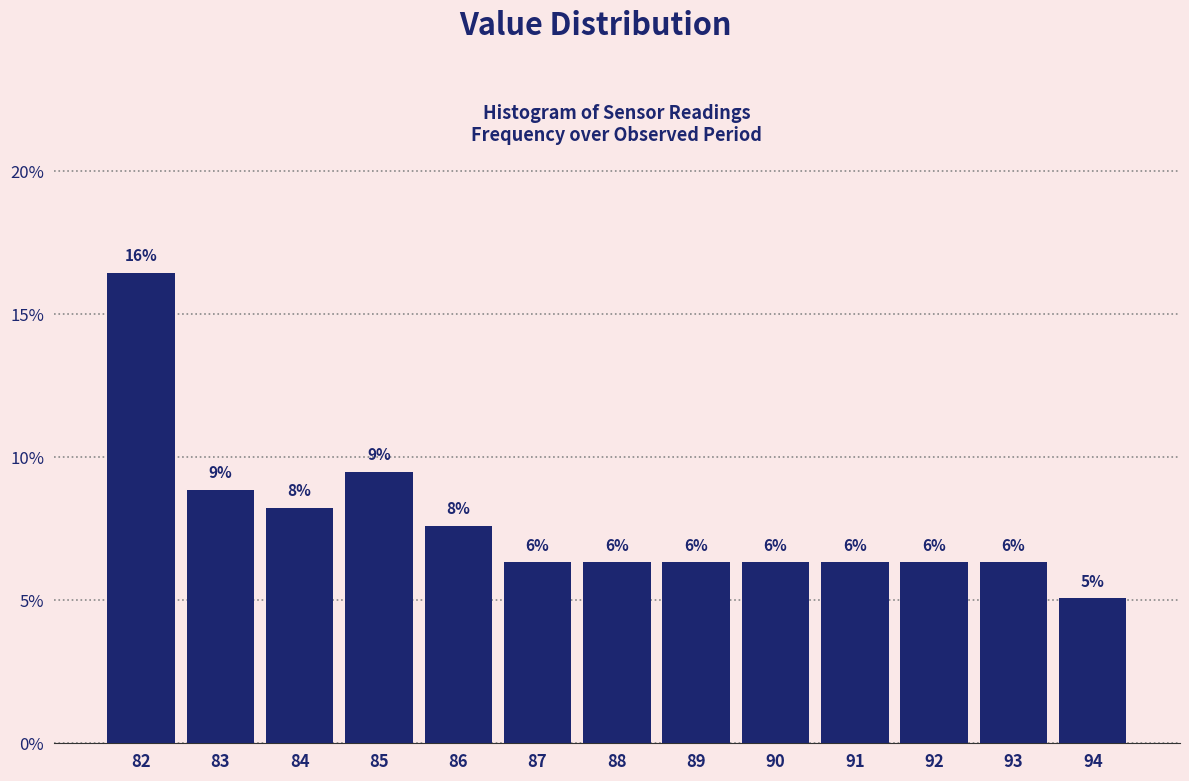

Does the chart contain any negative values?

No